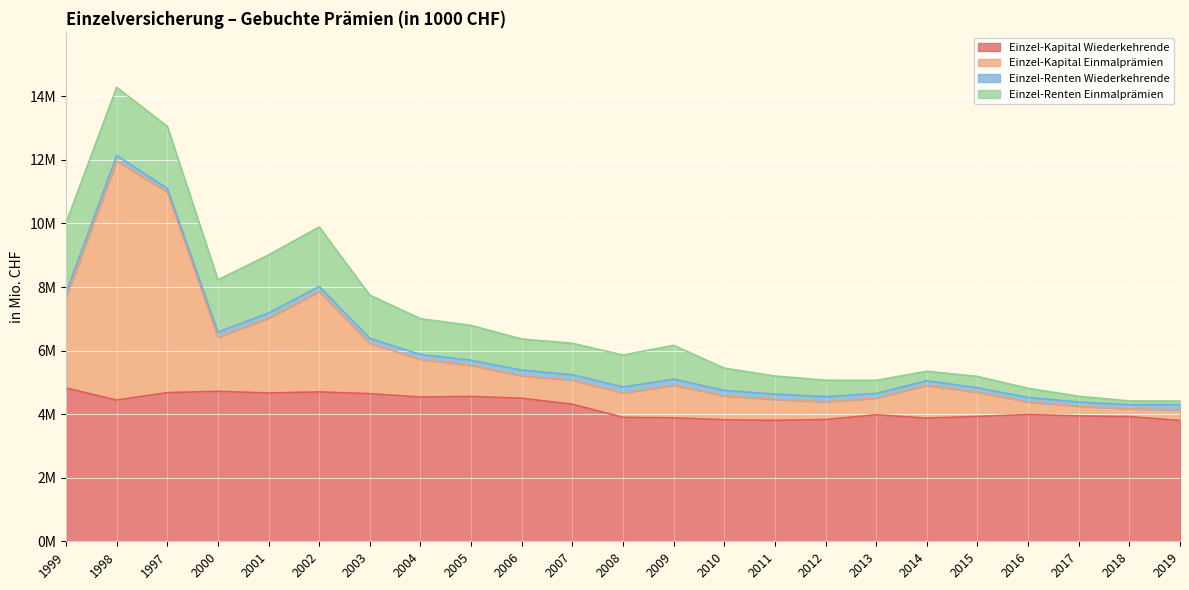

What is the average value of the Einzel-Kapital Wiederkehrende series?

4.2